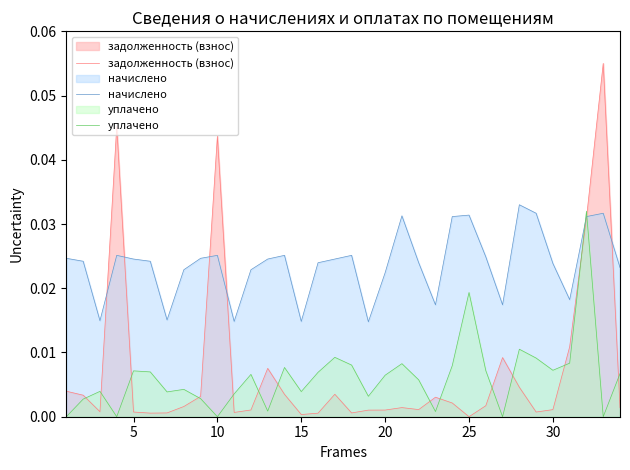

How many positive values does the задолженность (взнос) series have?

33